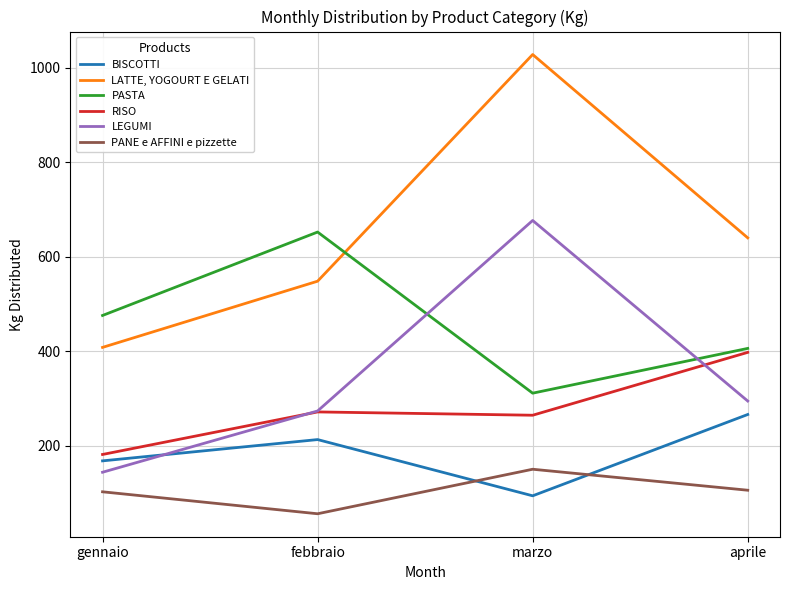

At which category is the sum across all series the highest?

marzo